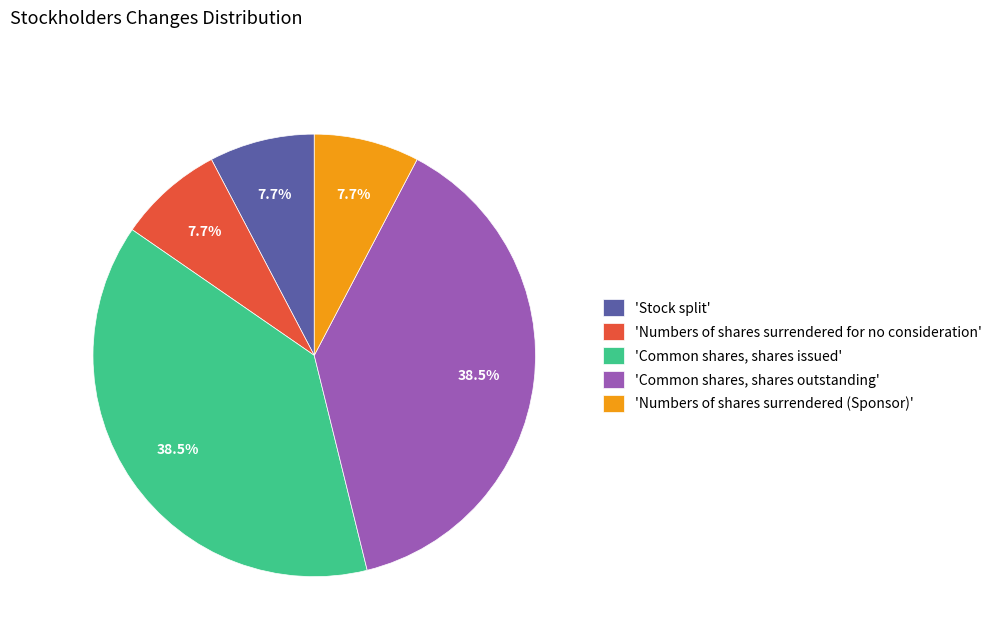

Do 'Numbers of shares surrendered for no consideration' and 'Stock split' together represent more than half of the pie?

No